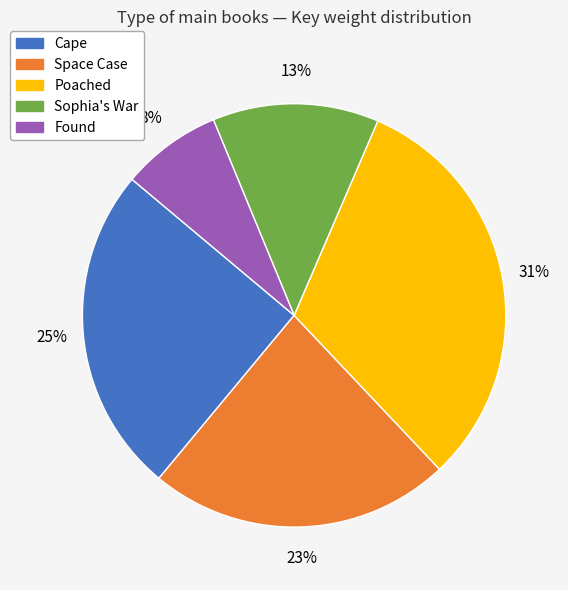

Is it true that Poached is 45% of the pie?

False